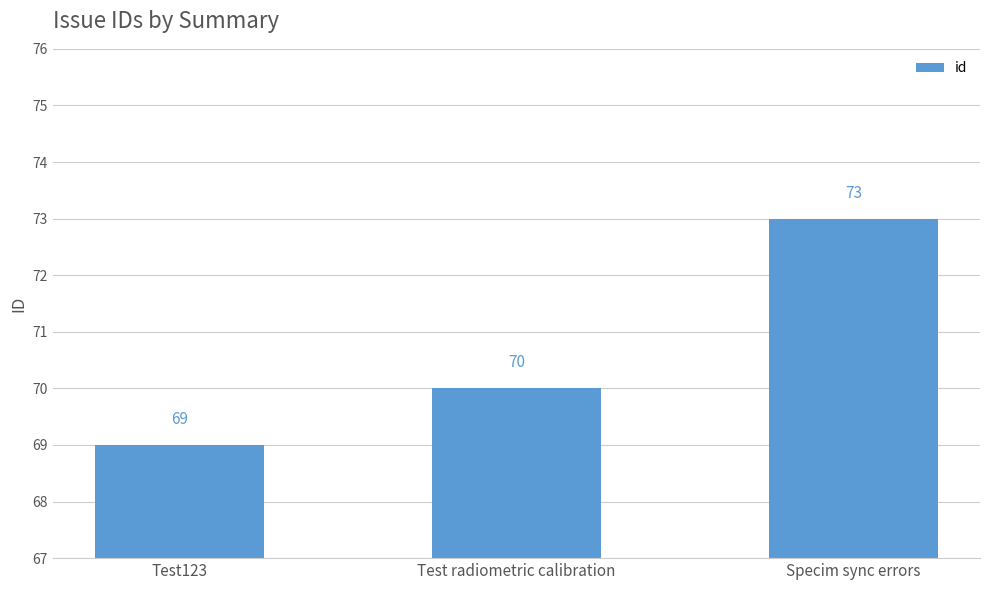

Does the chart contain stacked bars?

No